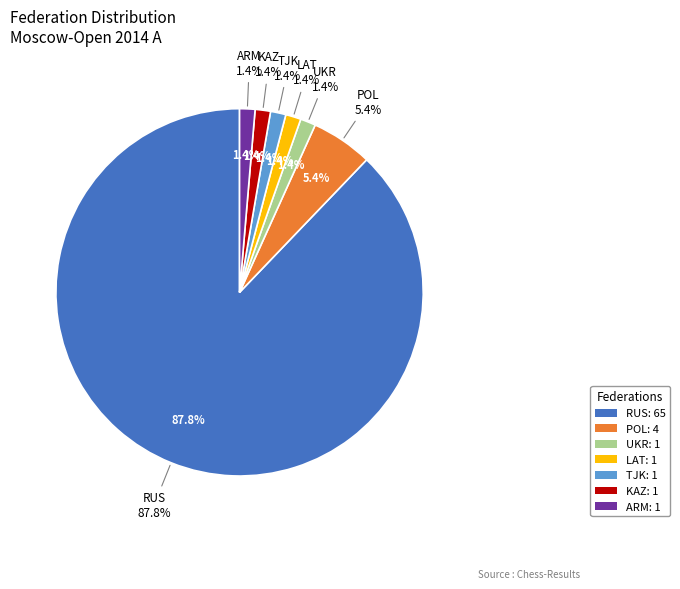

What percentage is the ARM slice, to the nearest percent?

1%